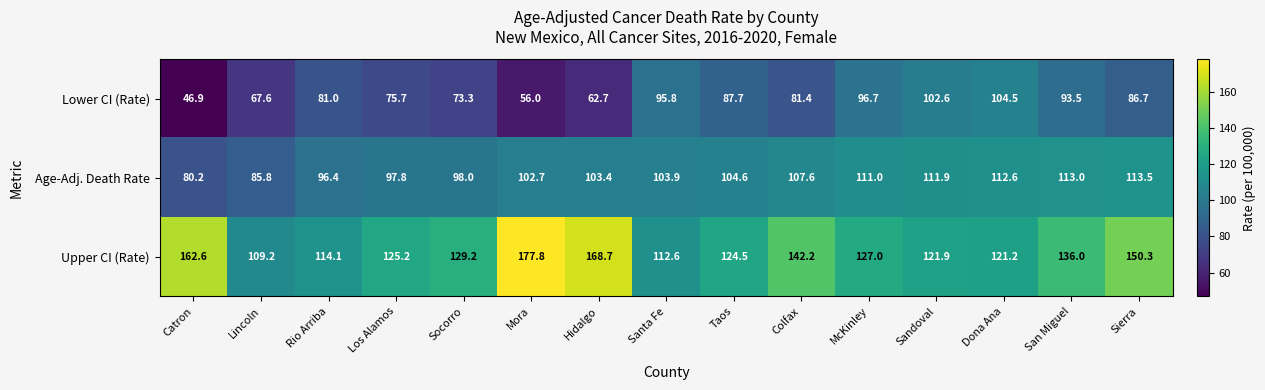

Between Catron and Sandoval, which series saw the biggest shift?

Lower CI (Rate)